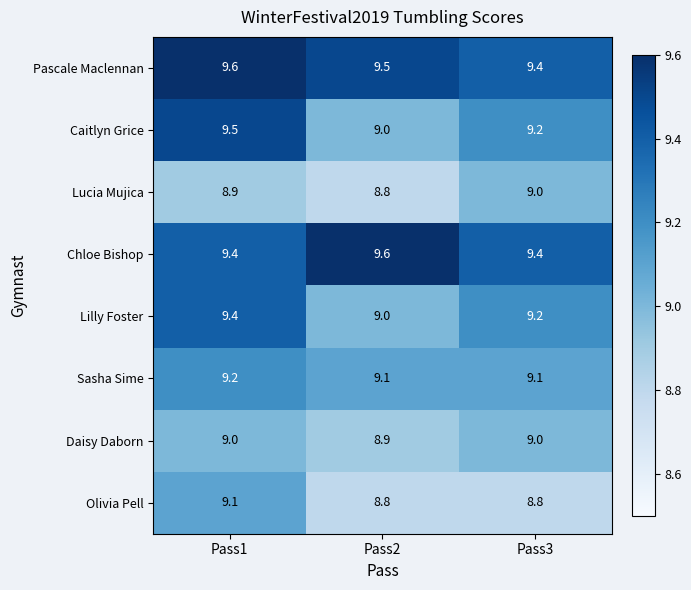

Count the Lucia Mujica values in the range 8 to 9.

3